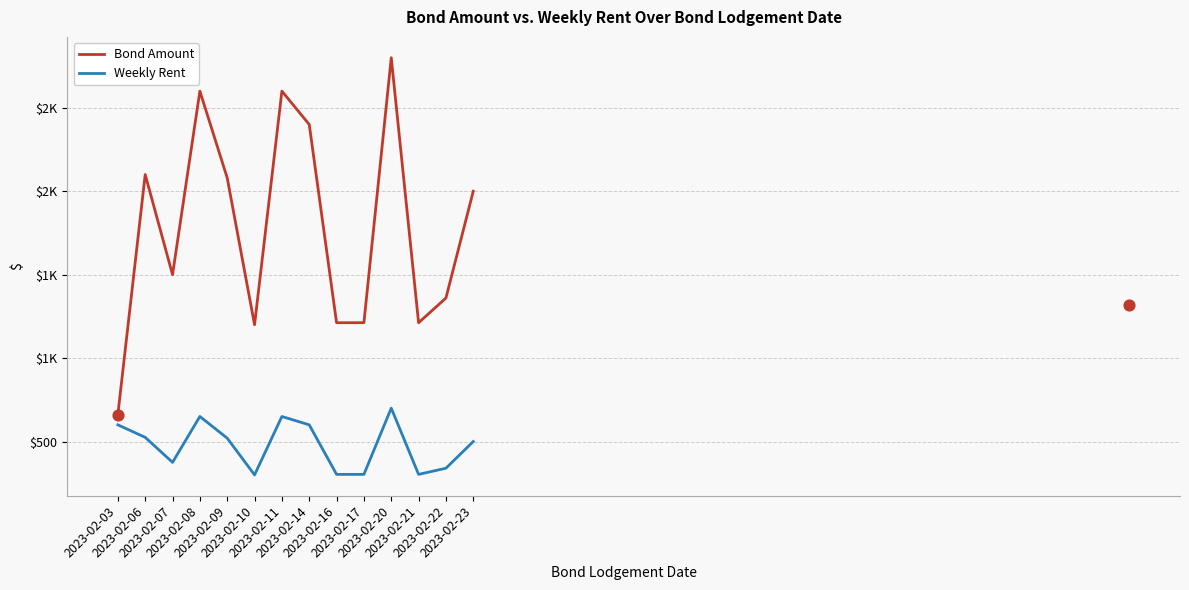

At which category is the sum across all series the highest?

2023-02-20